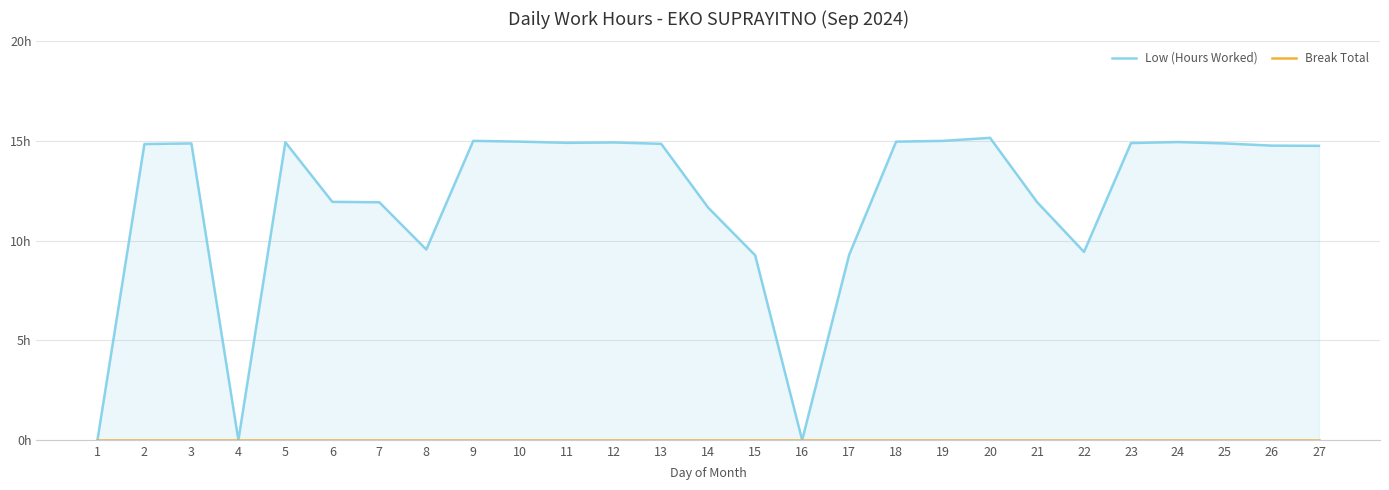

Count the number of categories in the chart.

27